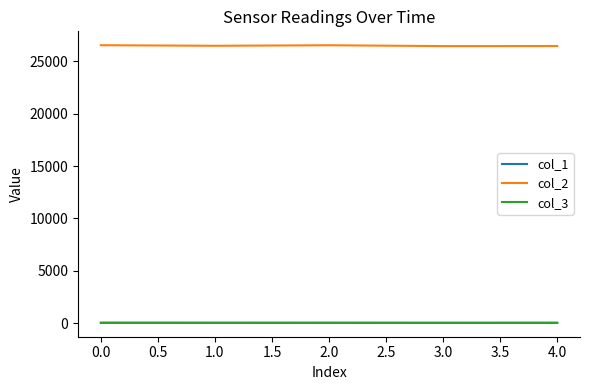

True or false: col_2 and col_3 intersect in this chart.

False